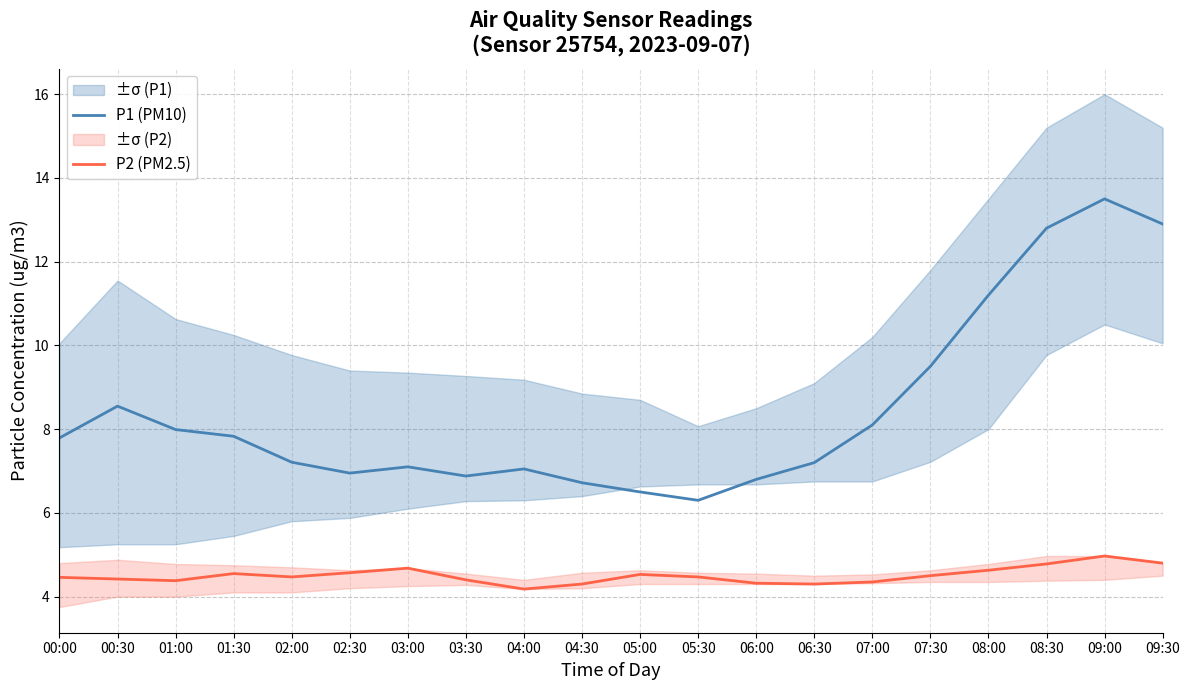

Which series has the largest range (max minus min)?

P1 (PM10)